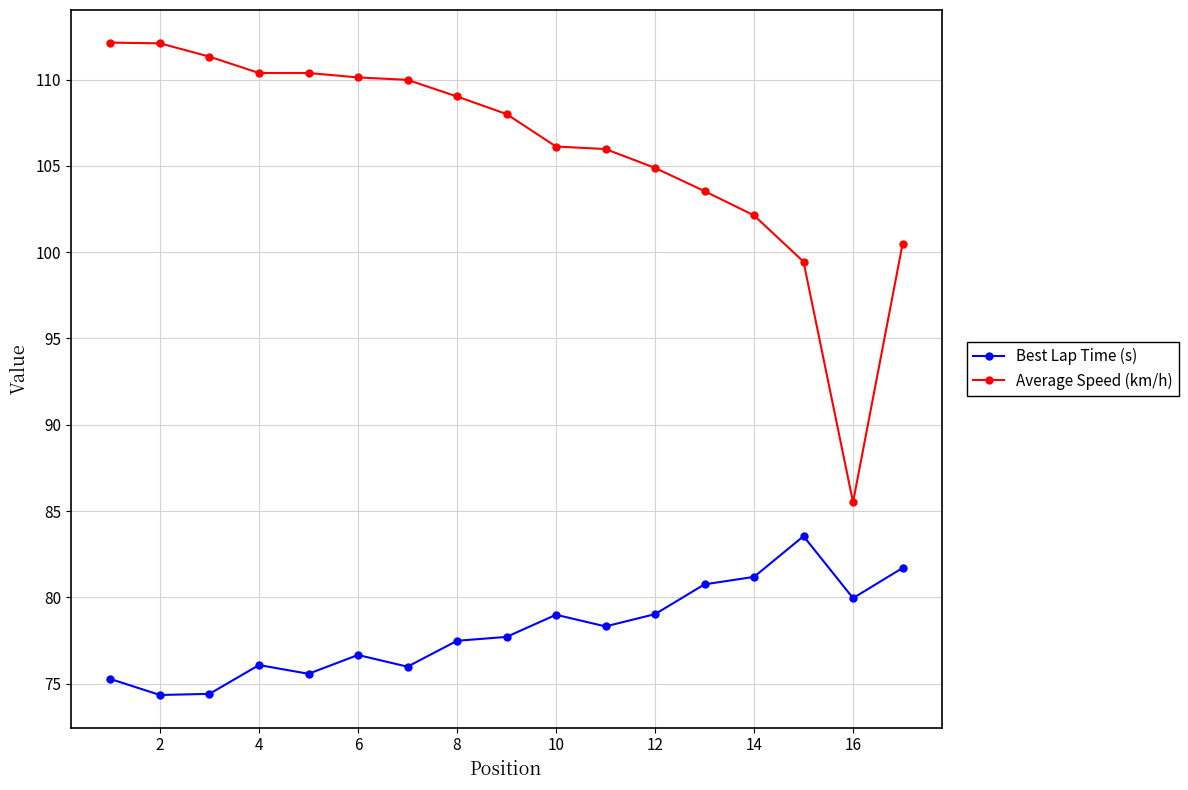

Rank the series by their average value, from highest to lowest.

Average Speed (km/h), Best Lap Time (s)